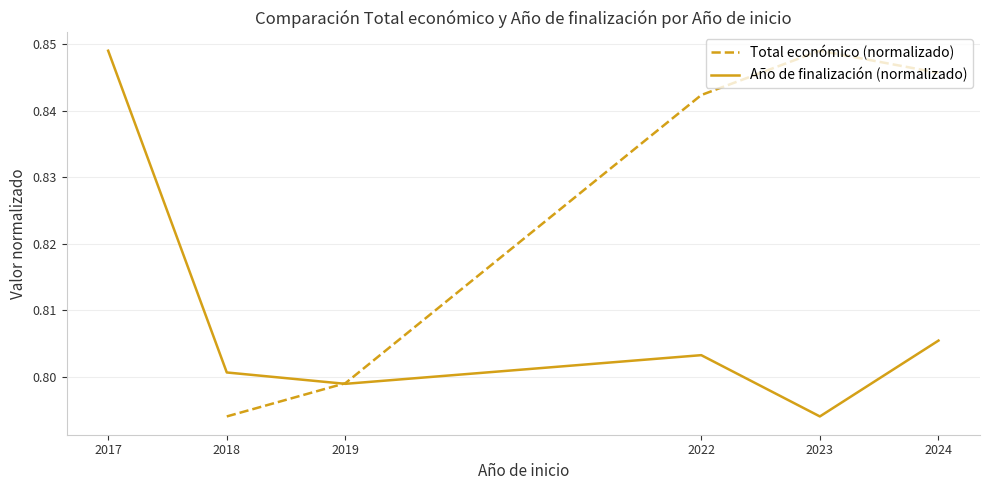

What is the difference between the maximum and second lowest values in the Año de finalización (normalizado) series?

0.1